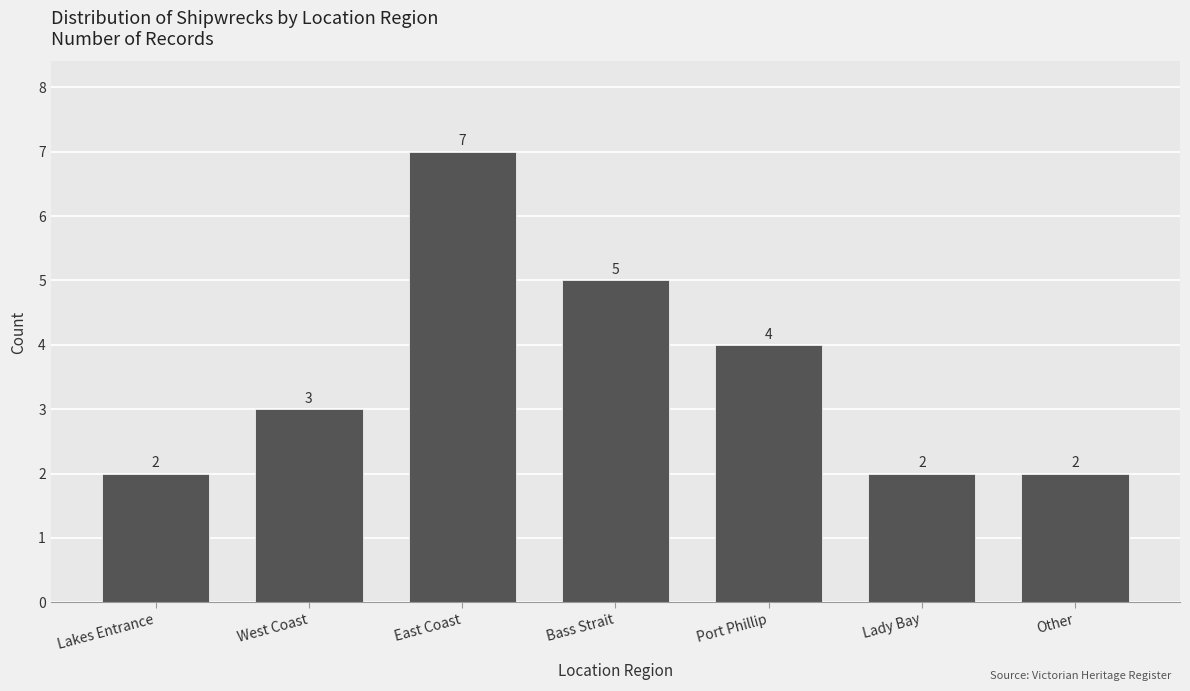

Reading right to left, transcribe all the data shown in this chart.

Other=2	Lady Bay=2	Port Phillip=4	Bass Strait=5	East Coast=7	West Coast=3	Lakes Entrance=2